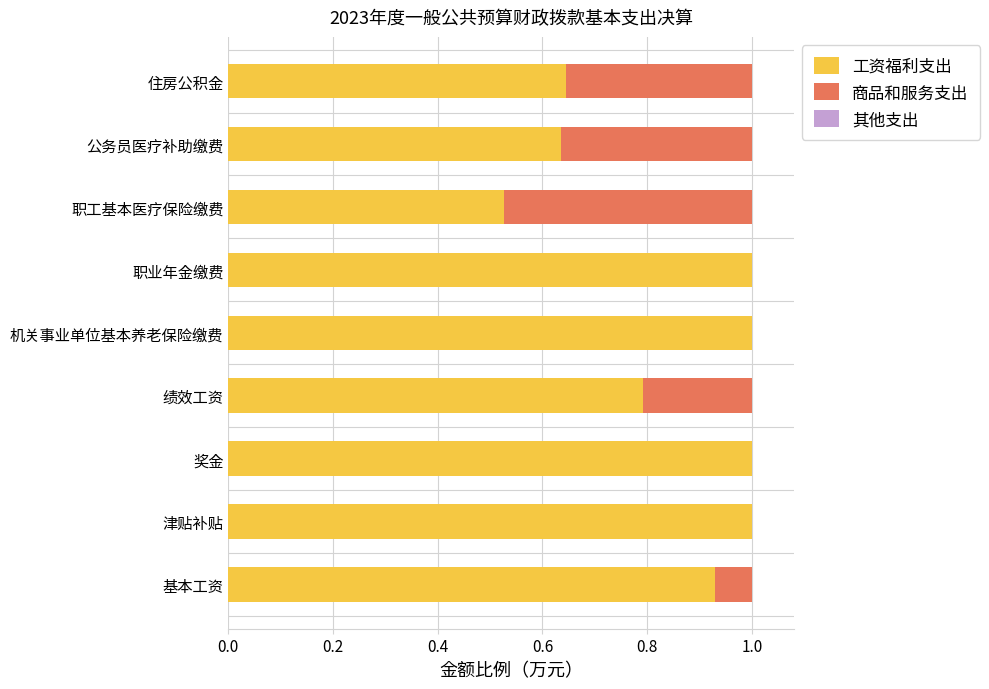

What is the total value across all series at 津贴补贴?

1.0